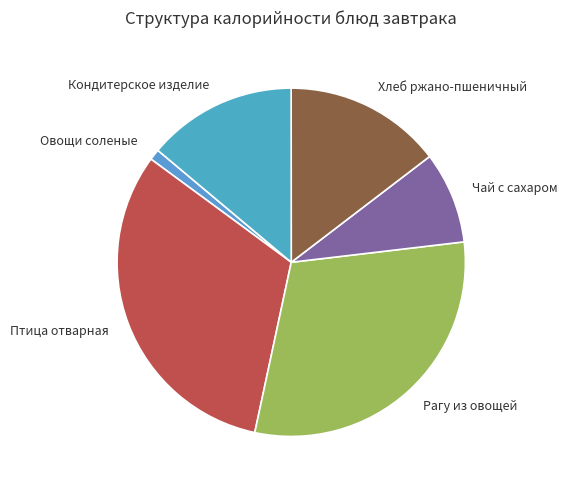

The Кондитерское изделие slice represents 14% of the pie. True or false?

True